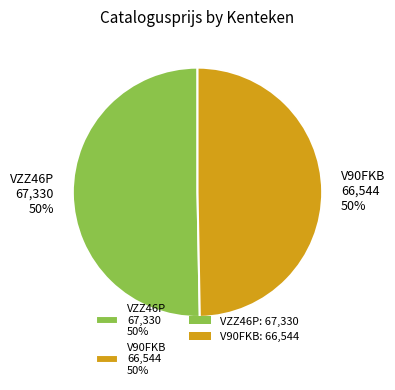

How many slices are in this pie chart?

2